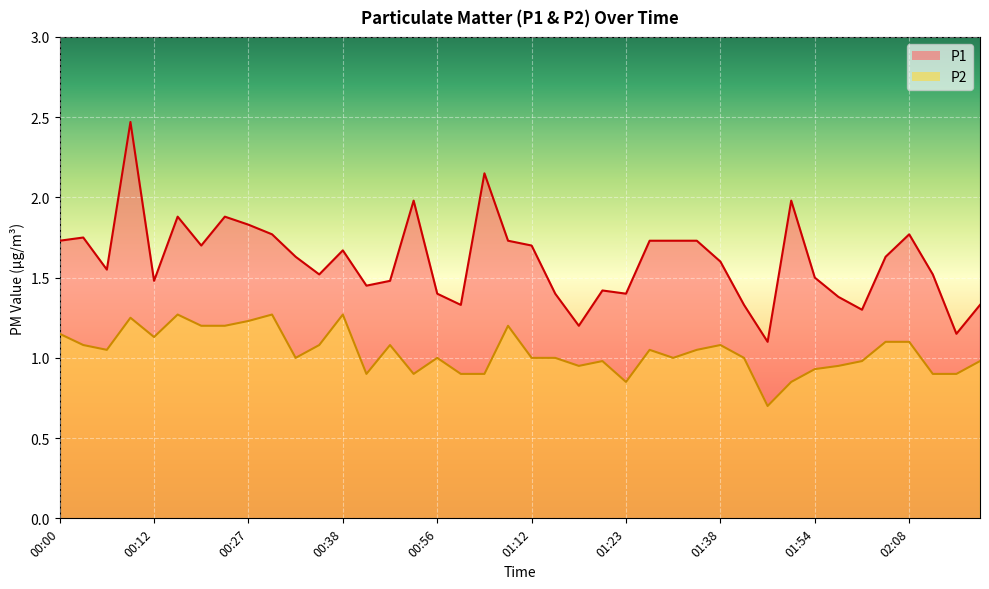

What is the difference between the maximum and minimum values in the P2 series?

0.6